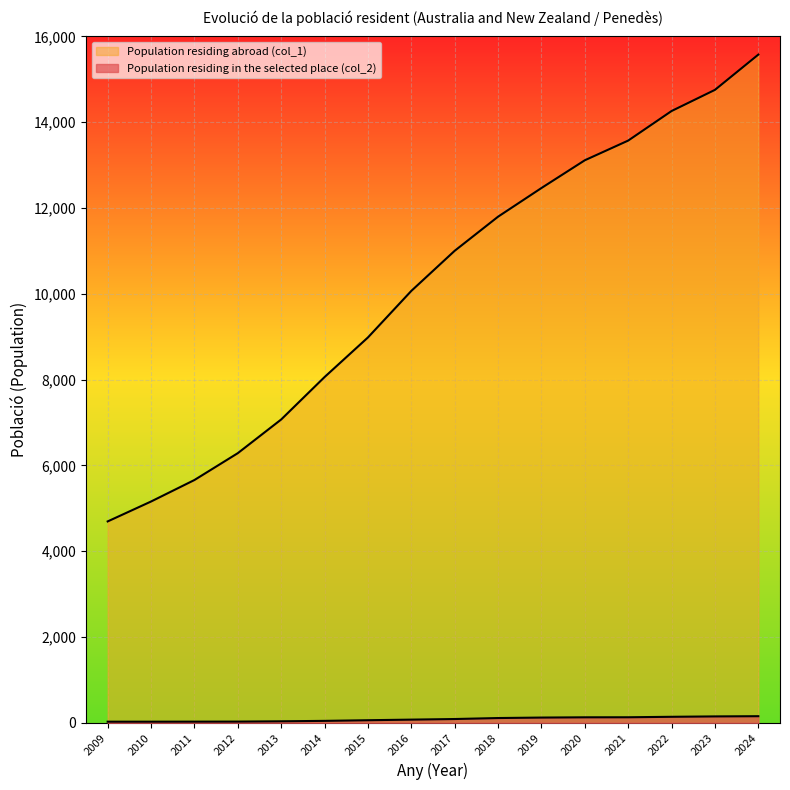

Count the number of data series in this chart.

2